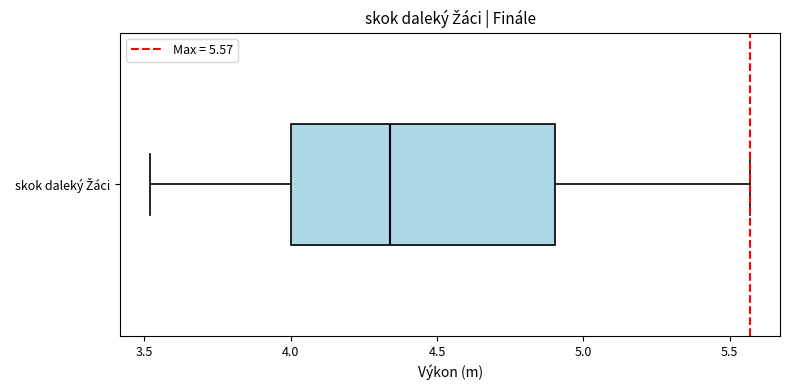

Where is the left edge of the box for skok daleký Žáci on the x-axis? The values are not printed on the chart, so give them approximately, as read against the axis.

4.00